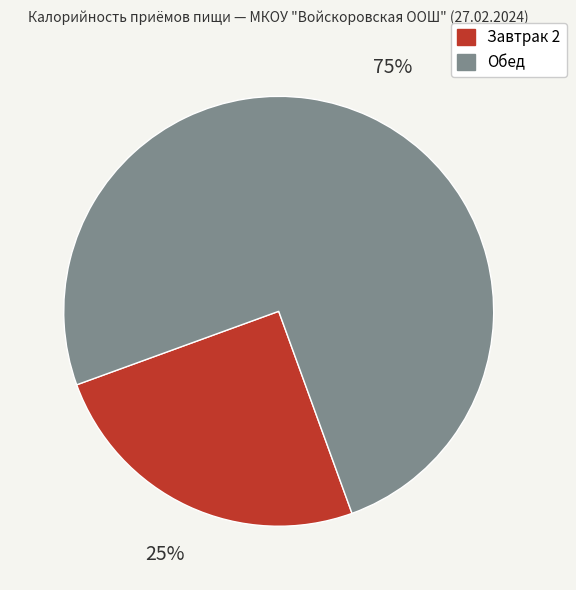

Which slice is the largest?

Обед